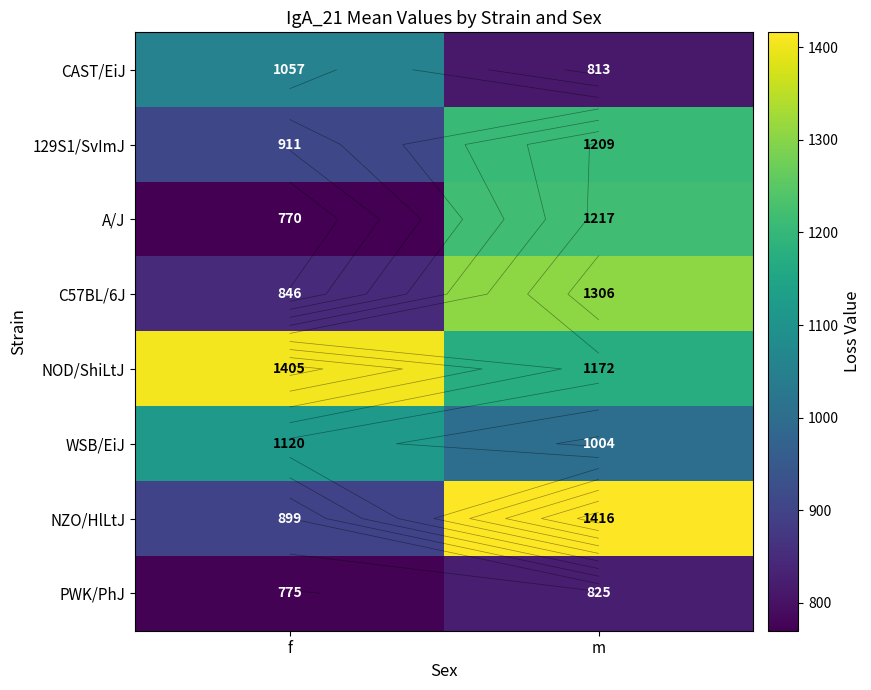

List the series in order of their peak value, highest first.

NZO/HlLtJ, NOD/ShiLtJ, C57BL/6J, A/J, 129S1/SvImJ, WSB/EiJ, CAST/EiJ, PWK/PhJ